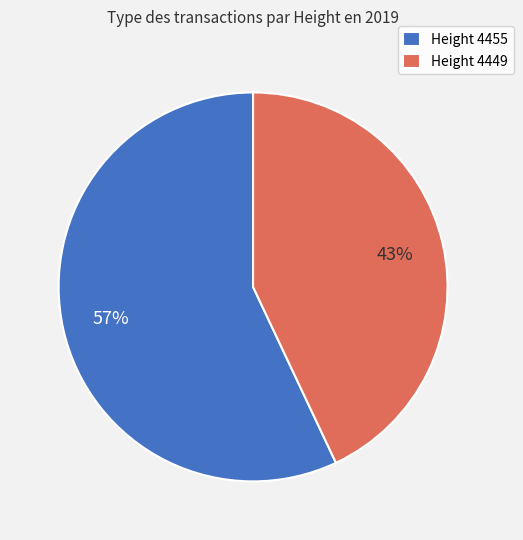

Which slice represents more than half of the pie?

Height 4455